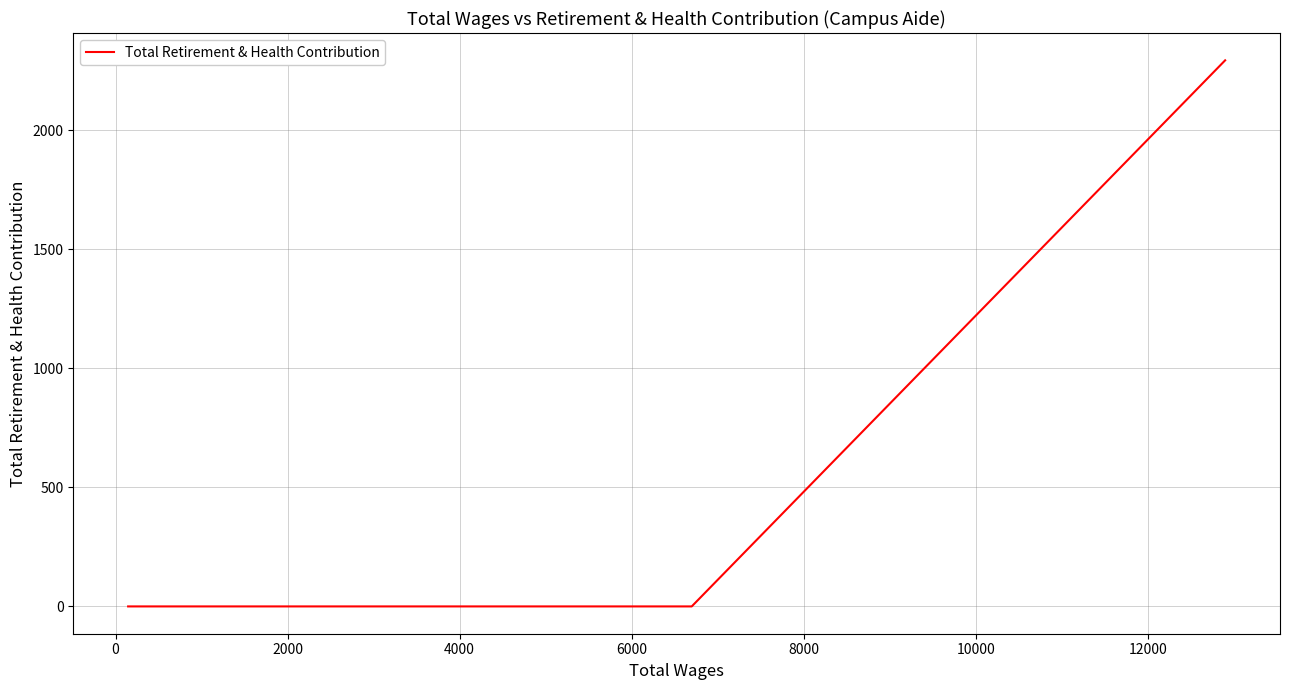

What is the sum of all values?

2294